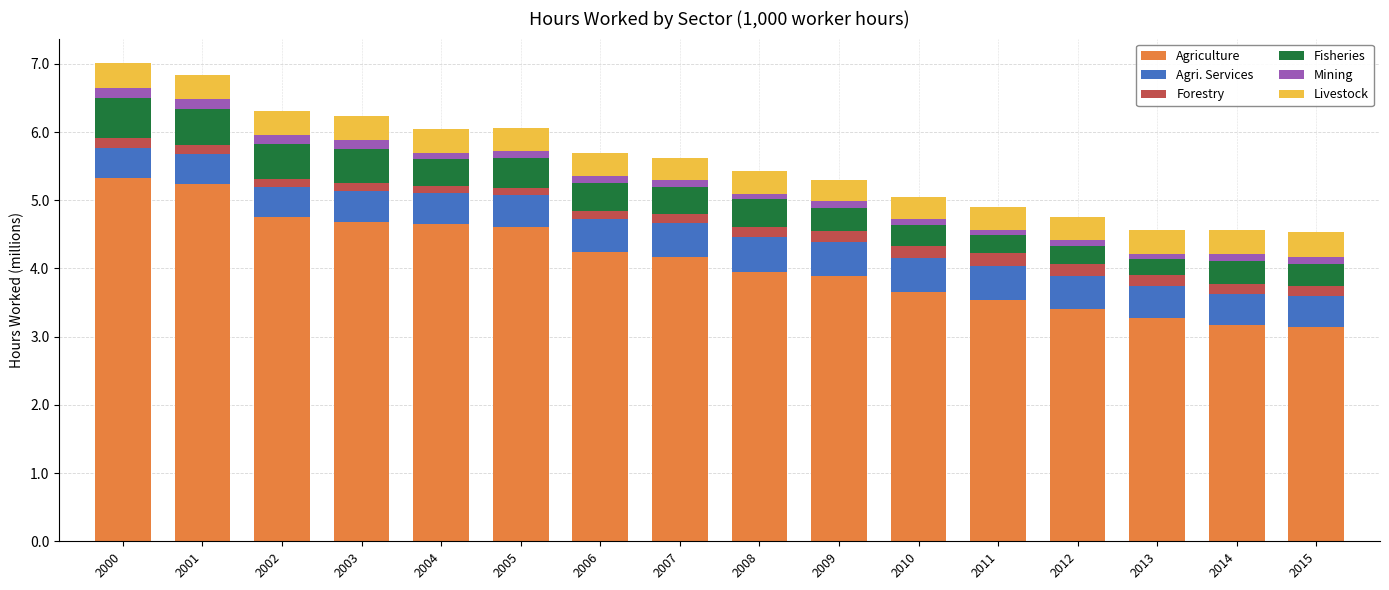

What are all the series names shown in the legend?

Agriculture, Agri. Services, Forestry, Fisheries, Mining, Livestock